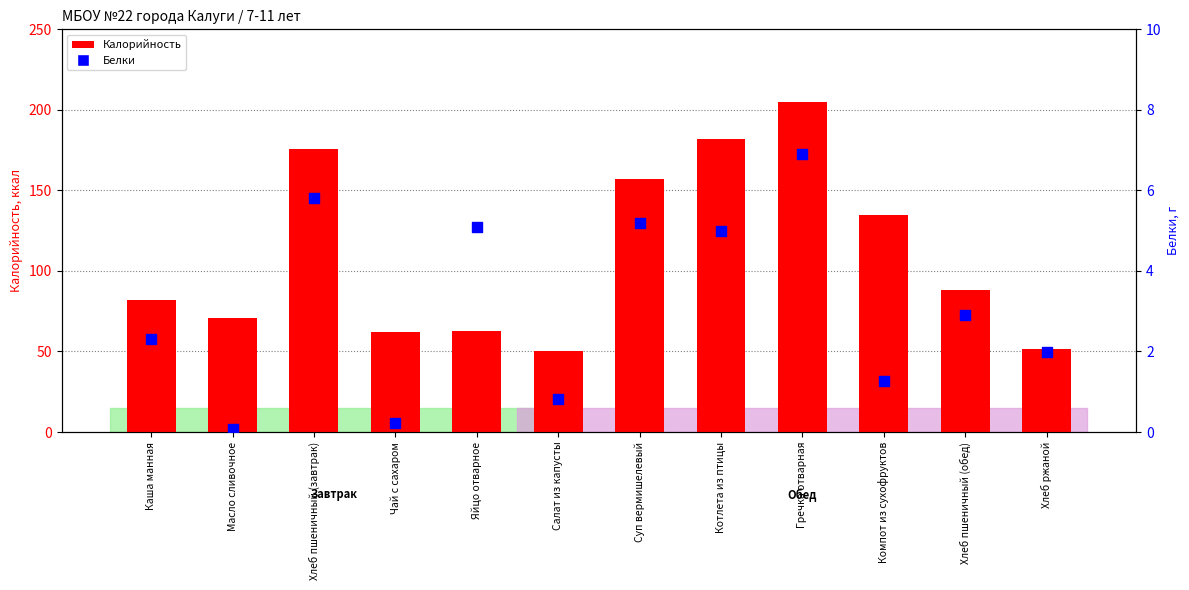

At which category is the sum across all series the highest?

Гречка отварная